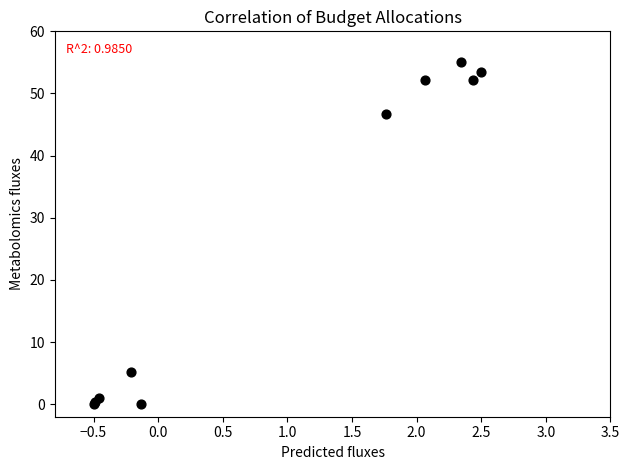

What Y value in the scatter plot is closest to 27?

46.8